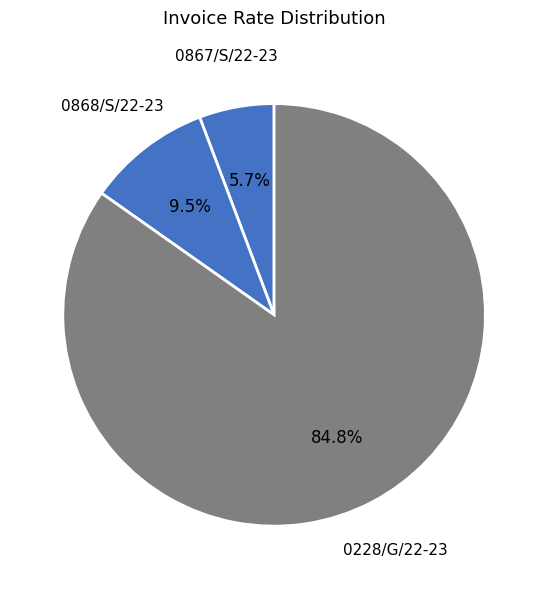

What percentage is NOT represented by 0228/G/22-23?

15.2%